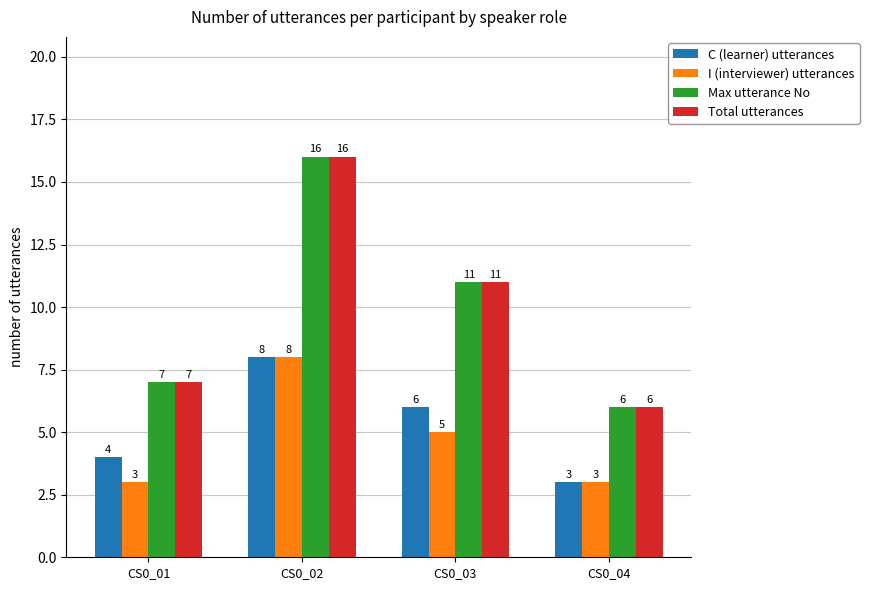

What is the greatest value displayed?

16